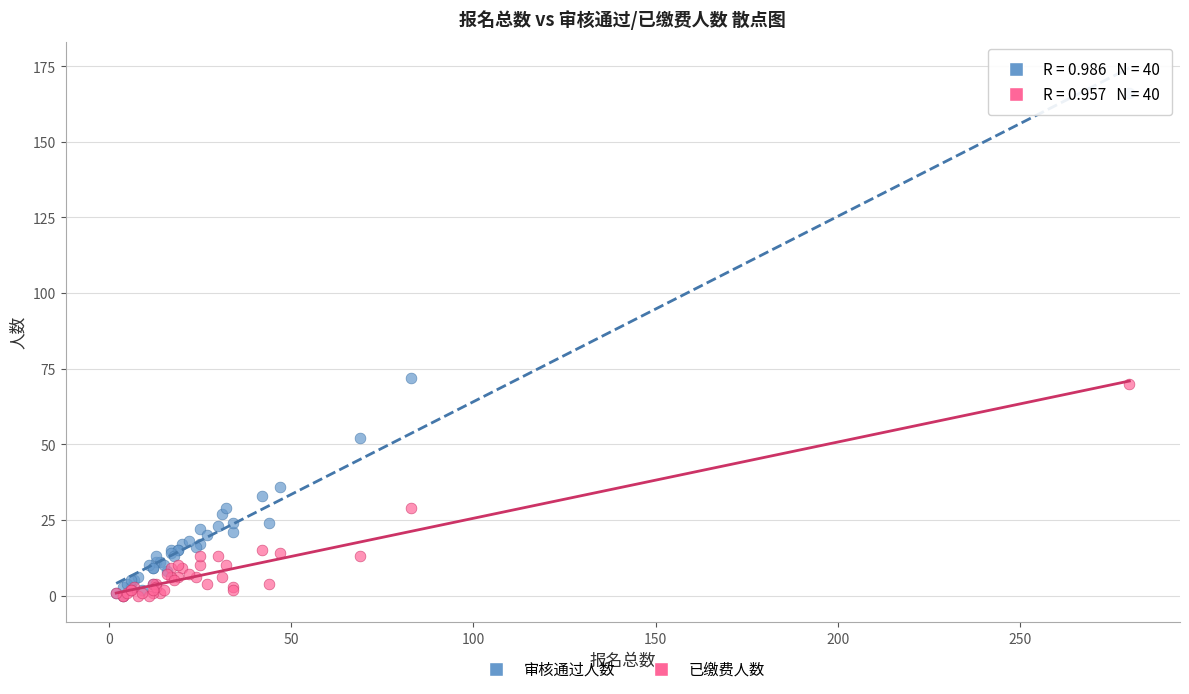

Across all series, what Y value is closest to 83?

72